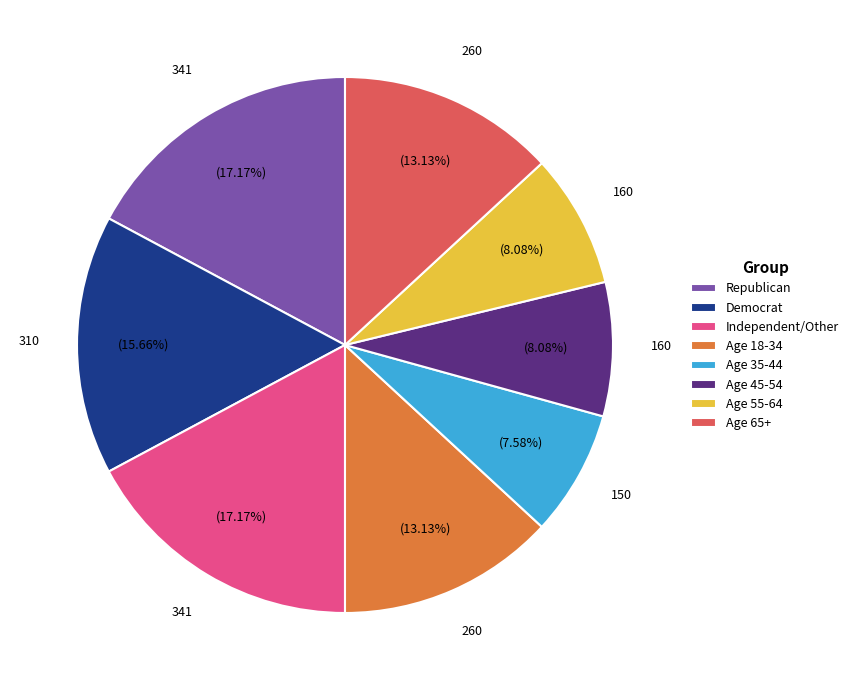

Do Republican and Age 35-44 together represent more than half of the pie?

No